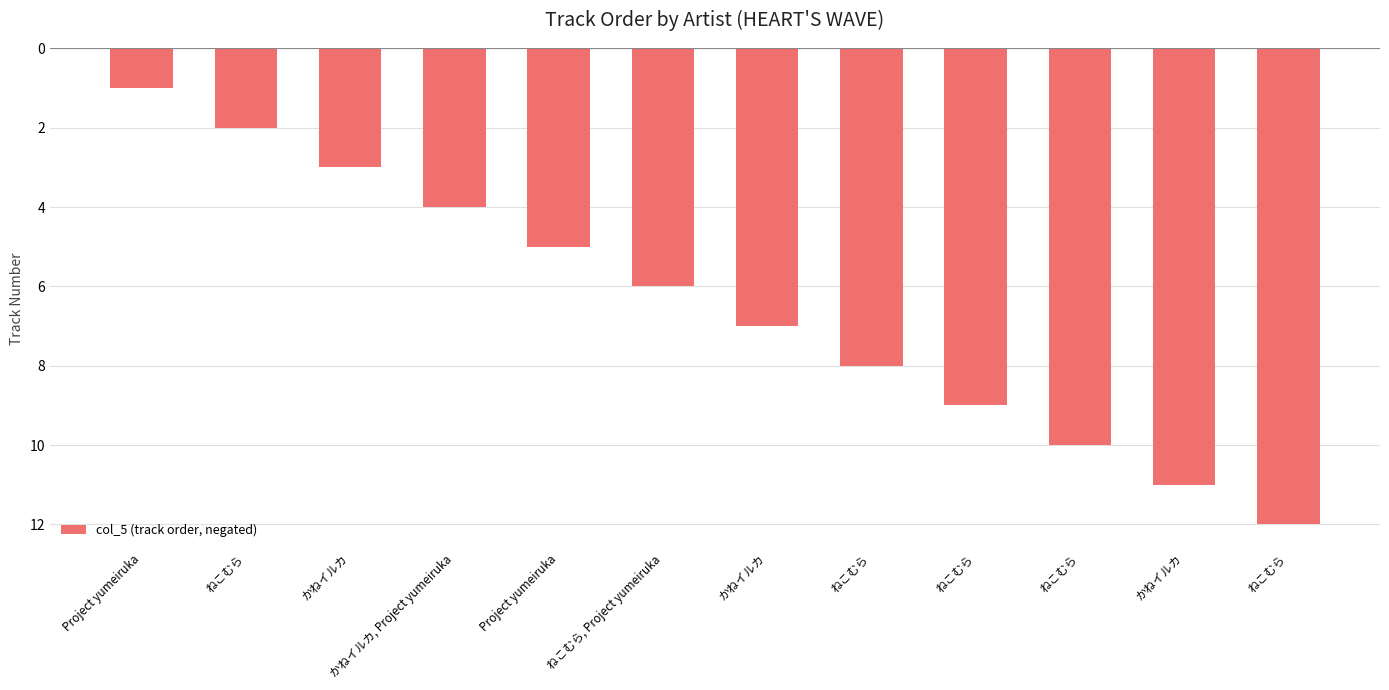

Does the chart contain any negative values?

Yes